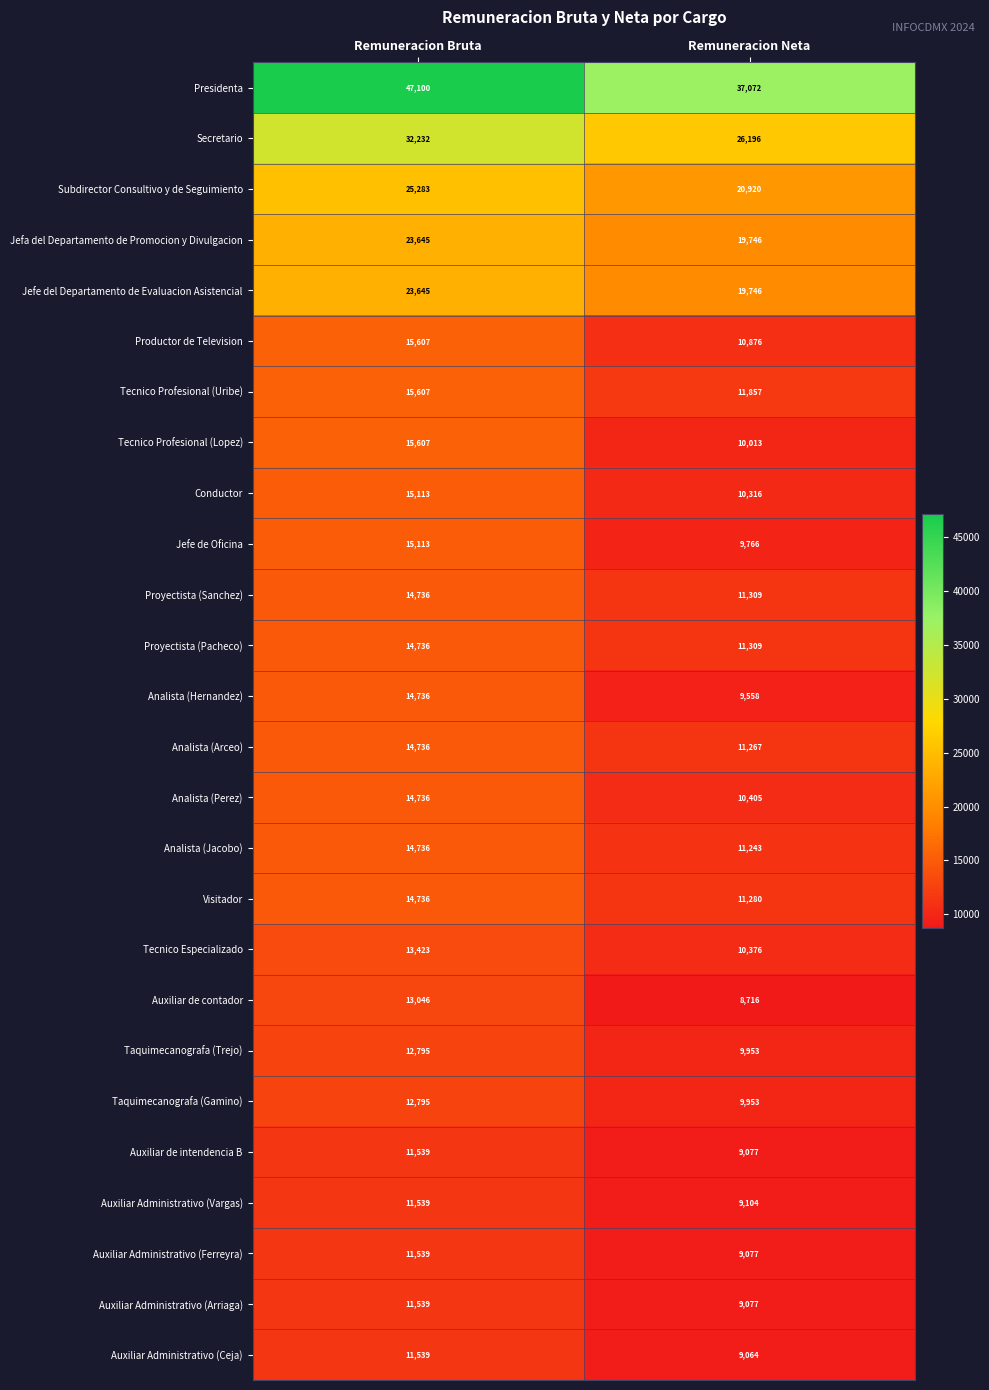

At how many categories does at least one series exceed 46532?

1